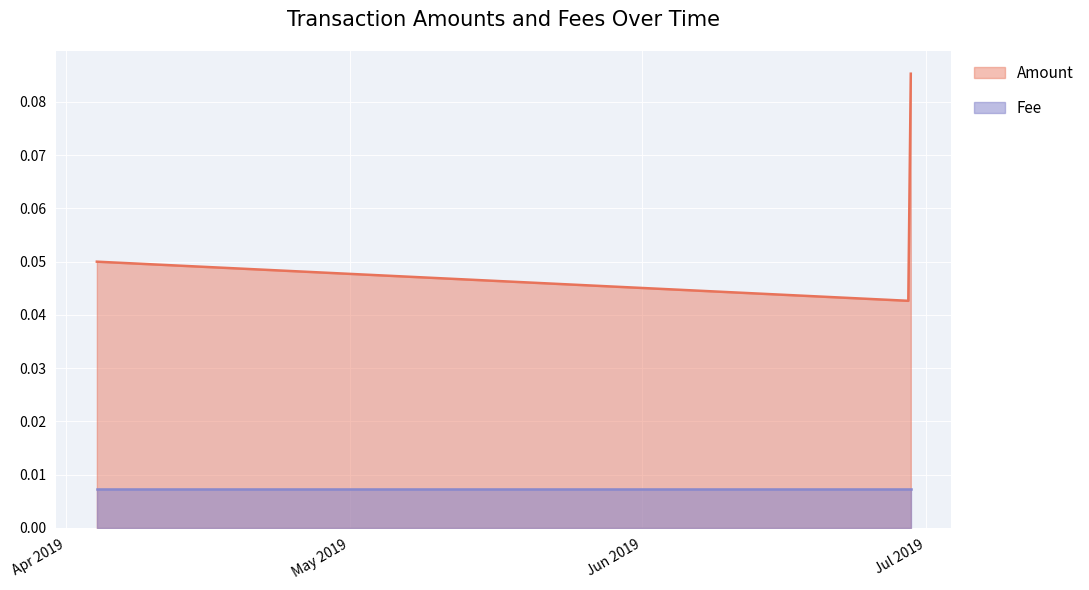

The value at 2019-04-04 06:14:47 is 0.1. True or false?

False